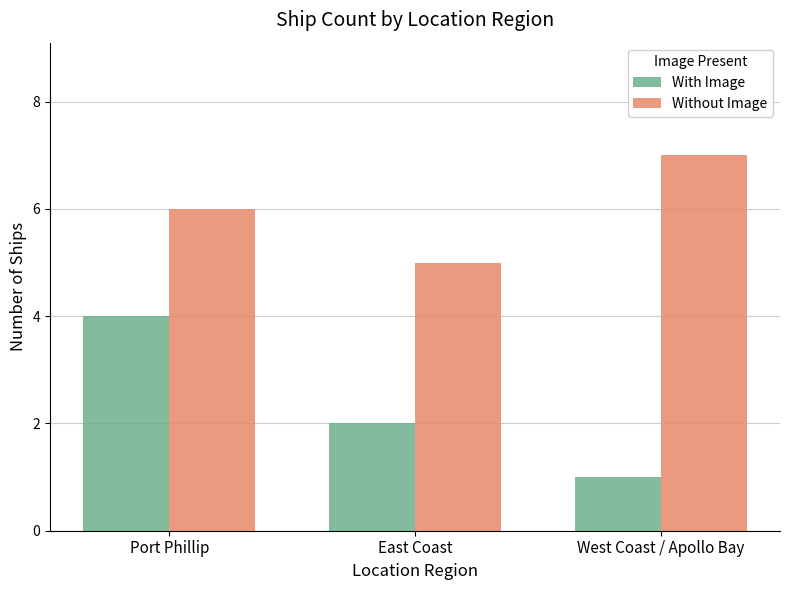

Which series has the largest total across all categories?

Without Image